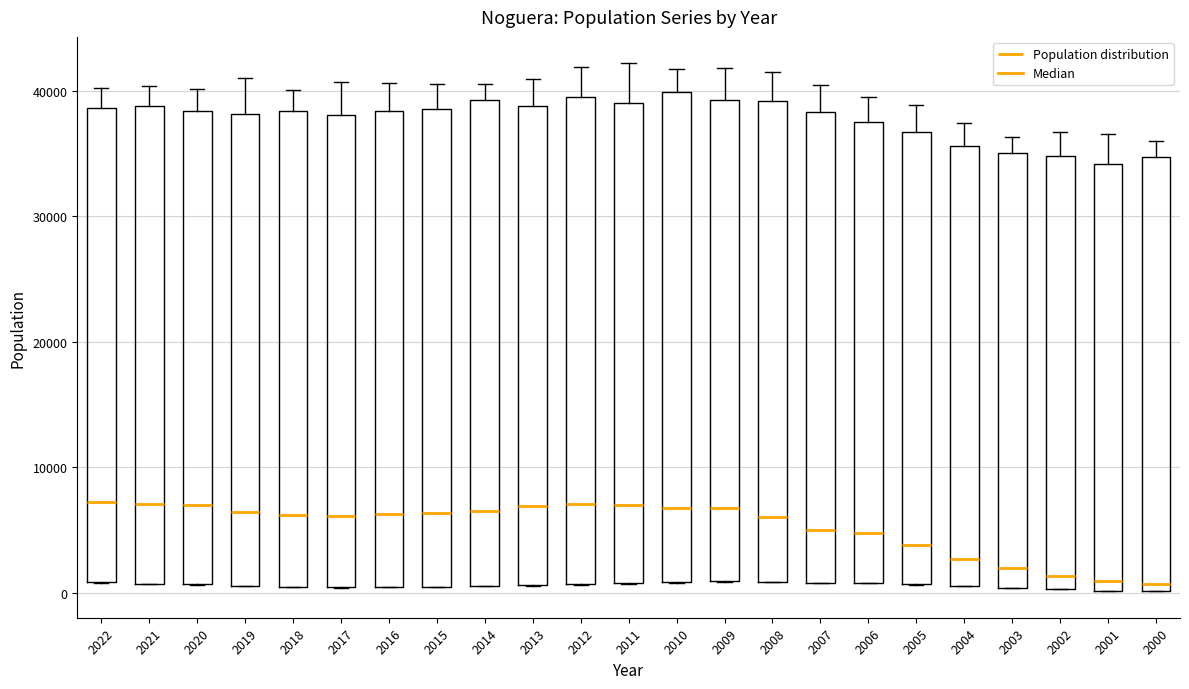

Reading left to right, transcribe this box plot: for each box, give where its median line is, the range the box spans, and where its two whiskers end, as read against the y-axis. The values are not printed on the chart, so give them approximately, as read against the axis.

2022: median 7000, box 1000 to 39000, whiskers 1000 to 40000
2021: median 7000, box 1000 to 39000, whiskers 1000 to 40000
2020: median 7000, box 1000 to 38000, whiskers 1000 to 40000
2019: median 6000, box 1000 to 38000, whiskers 1000 to 41000
2018: median 6000, box 0 to 38000, whiskers 0 to 40000
2017: median 6000, box 0 to 38000, whiskers 0 to 41000
2016: median 6000, box 0 to 38000, whiskers 0 to 41000
2015: median 6000, box 0 to 39000, whiskers 0 to 41000
2014: median 7000, box 1000 to 39000, whiskers 1000 to 41000
2013: median 7000, box 1000 to 39000, whiskers 1000 to 41000
2012: median 7000, box 1000 to 40000, whiskers 1000 to 42000
2011: median 7000, box 1000 to 39000, whiskers 1000 to 42000
2010: median 7000, box 1000 to 40000, whiskers 1000 to 42000
2009: median 7000, box 1000 to 39000, whiskers 1000 to 42000
2008: median 6000, box 1000 to 39000, whiskers 1000 to 42000
2007: median 5000, box 1000 to 38000, whiskers 1000 to 40000
2006: median 5000, box 1000 to 38000, whiskers 1000 to 40000
2005: median 4000, box 1000 to 37000, whiskers 1000 to 39000
2004: median 3000, box 1000 to 36000, whiskers 1000 to 37000
2003: median 2000, box 0 to 35000, whiskers 0 to 36000
2002: median 1000, box 0 to 35000, whiskers 0 to 37000
2001: median 1000, box 0 to 34000, whiskers 0 to 37000
2000: median 1000, box 0 to 35000, whiskers 0 to 36000